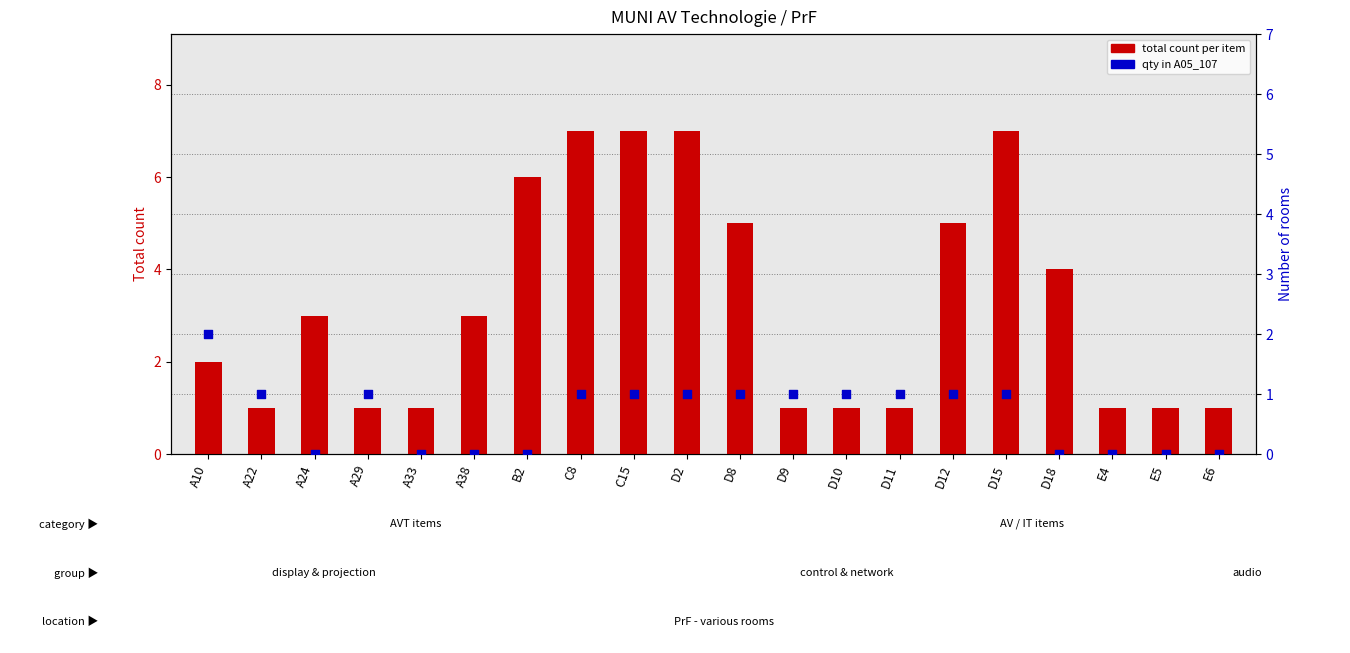

Which series contains the highest Y value?

total count